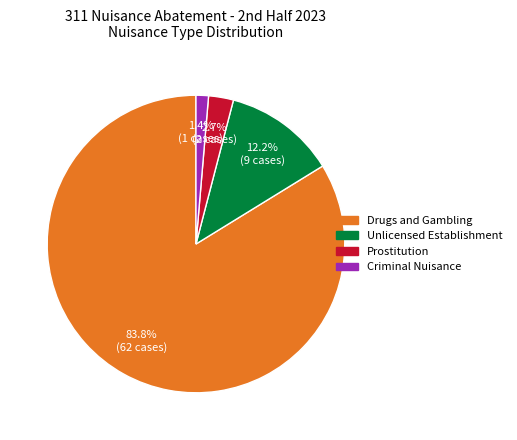

Is there any slice that represents more than half of the pie?

Yes